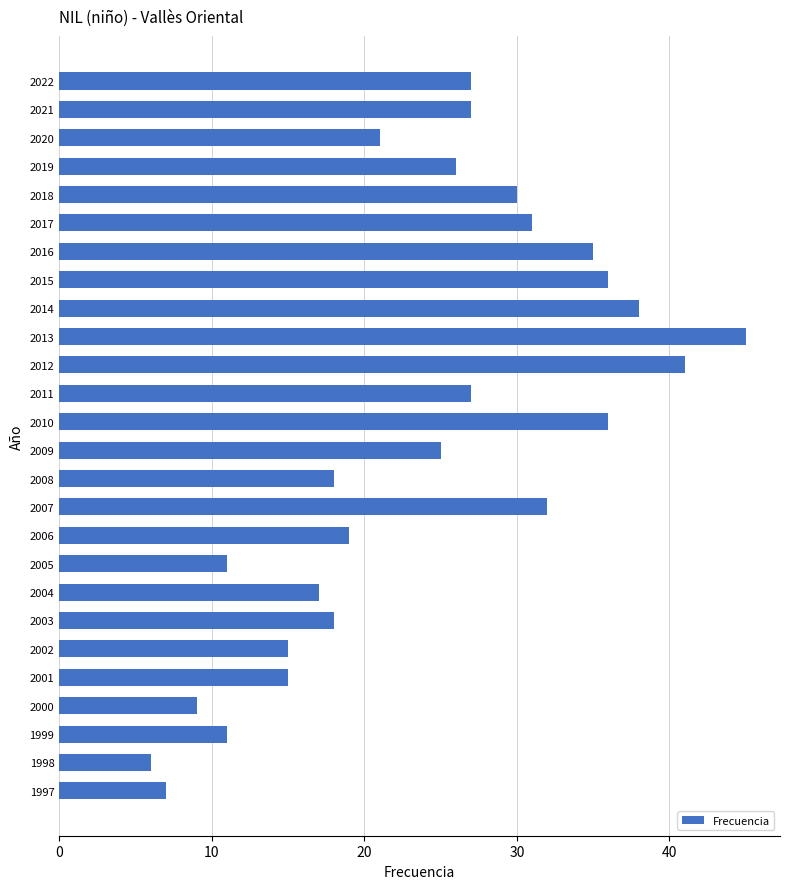

What is the change in value from 2014 to 2017?

-7